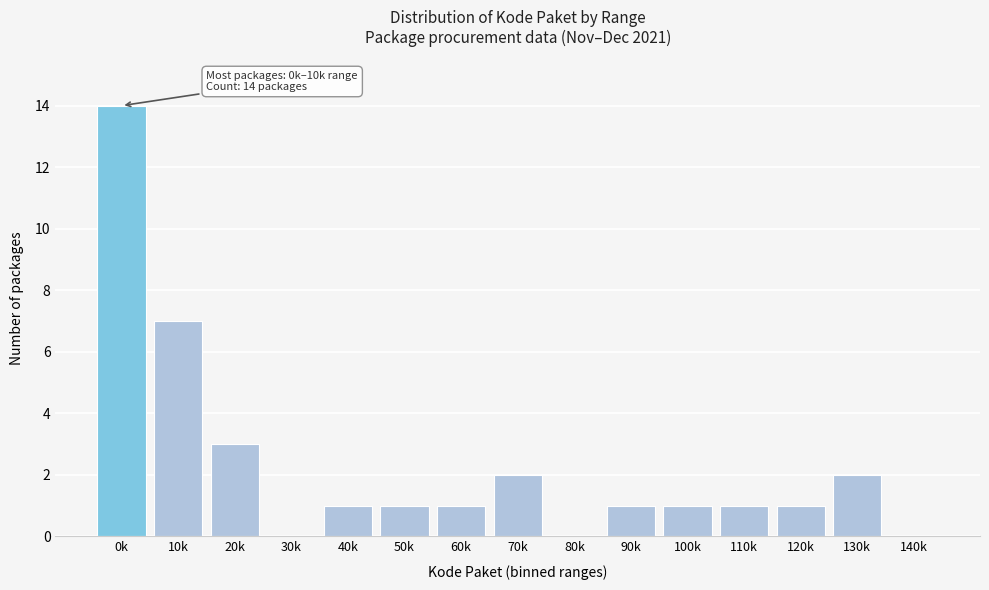

Reading right to left, extract all data points from this chart.

140k=0	130k=2	120k=1	110k=1	100k=1	90k=1	80k=0	70k=2	60k=1	50k=1	40k=1	30k=0	20k=3	10k=7	0k=14